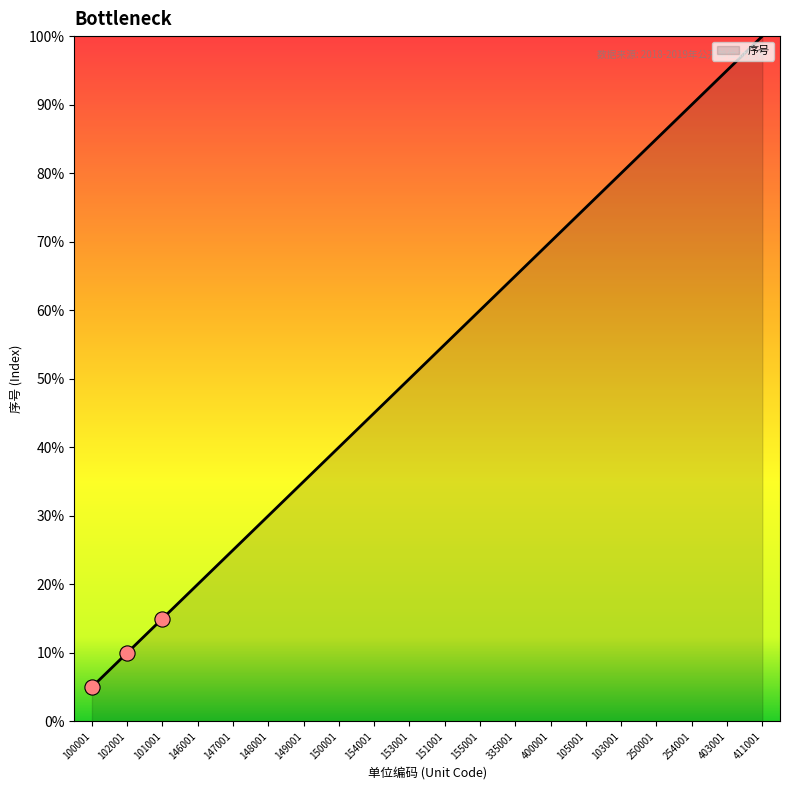

What is the ratio of the value at 411001 to the value at 400001?

1.4